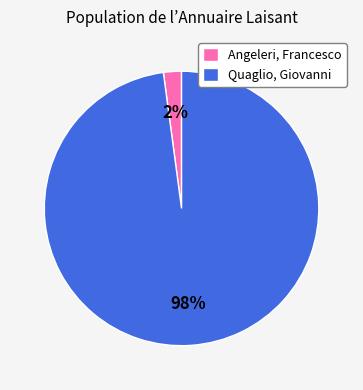

To the nearest percent, what is the combined percentage of Angeleri, Francesco and Quaglio, Giovanni?

100%